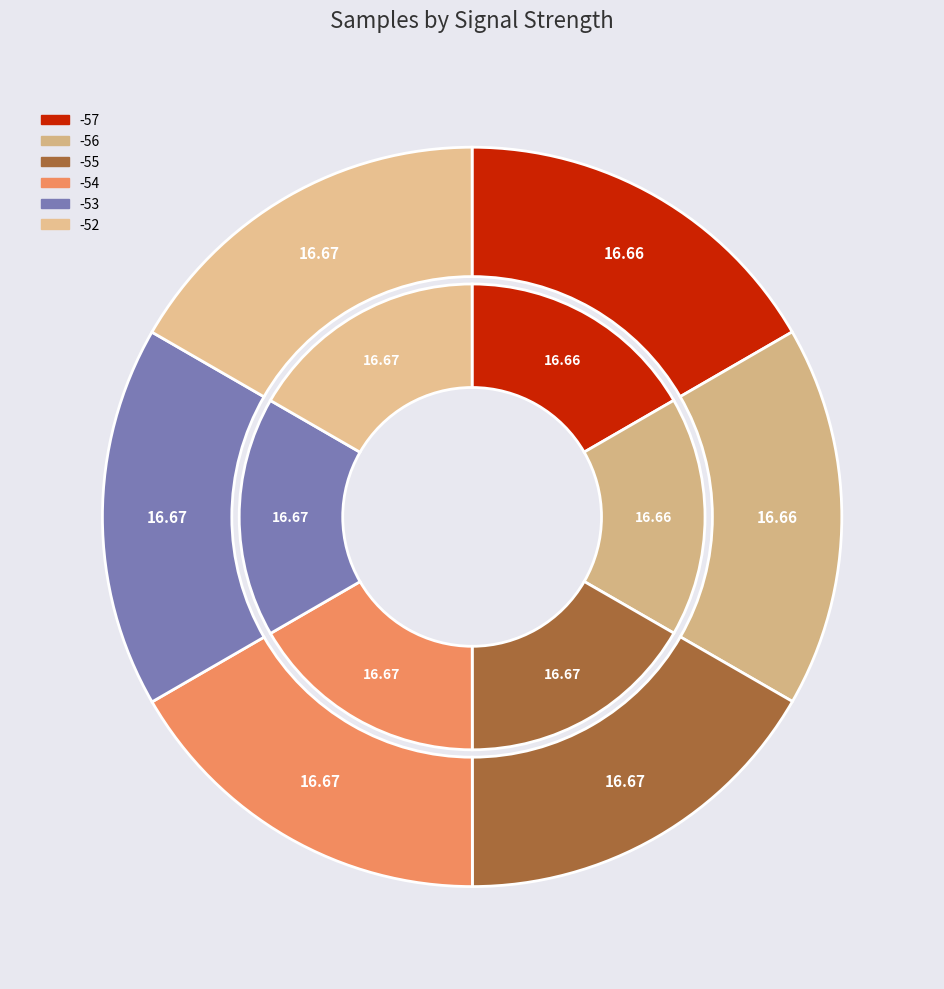

Is the sum of -57 and -57 greater than half?

No